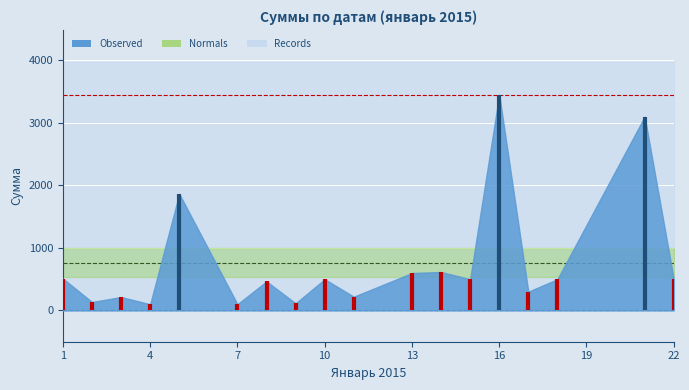

True or false: the data has more than 0 interior local peaks.

True